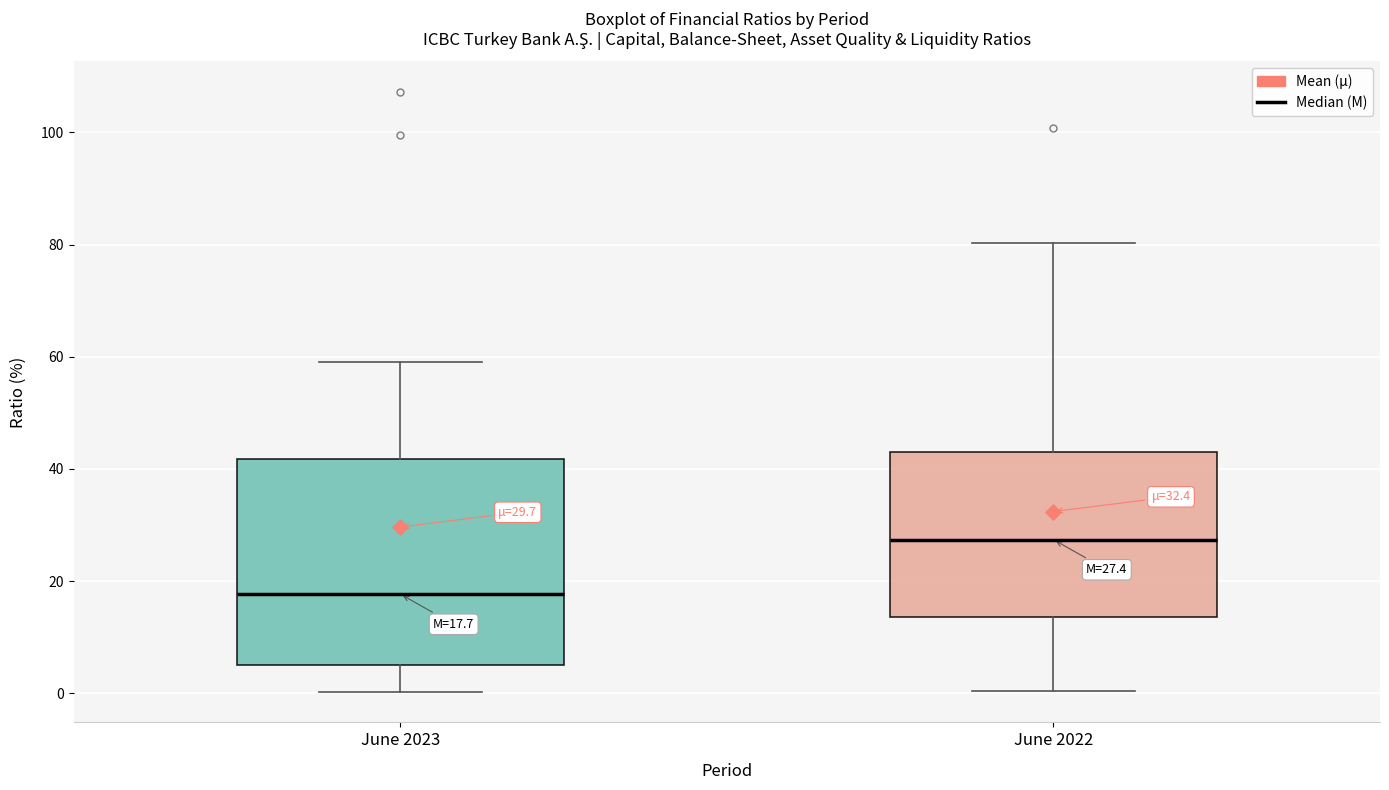

Comparing the boxes themselves (not the whiskers), which one is the tallest?

June 2023